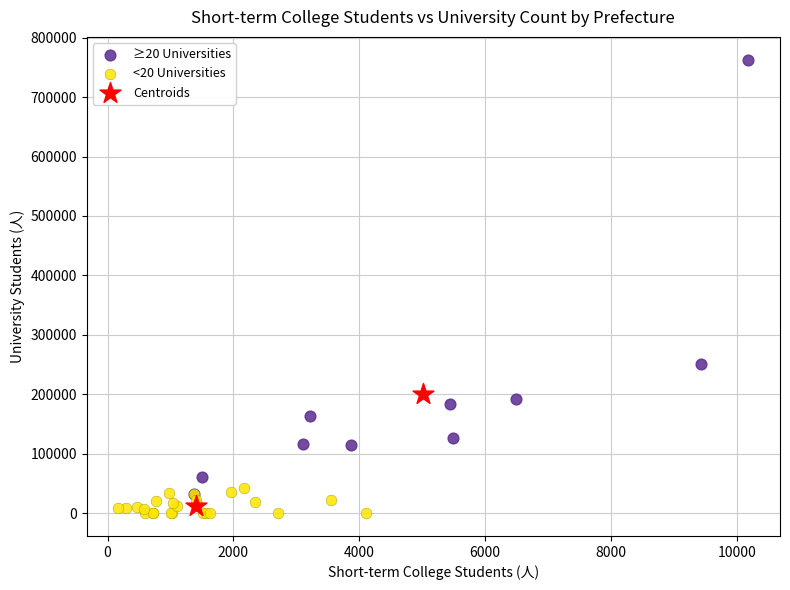

Which series has the widest spread of Y values?

≥20 Universities